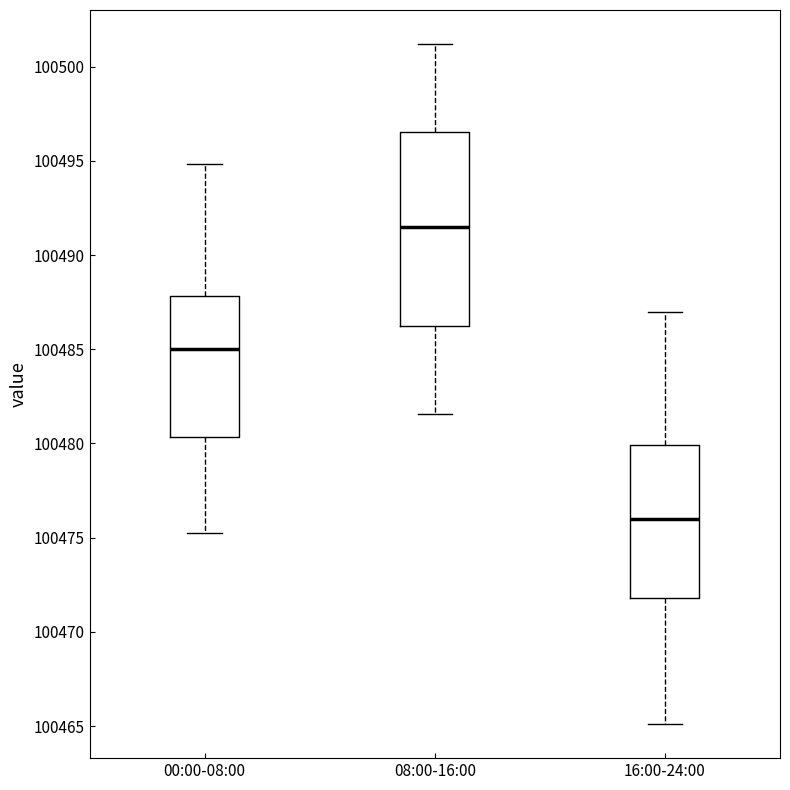

Where is the lower edge of the box for 16:00-24:00 on the y-axis? The values are not printed on the chart, so give them approximately, as read against the axis.

100472.0